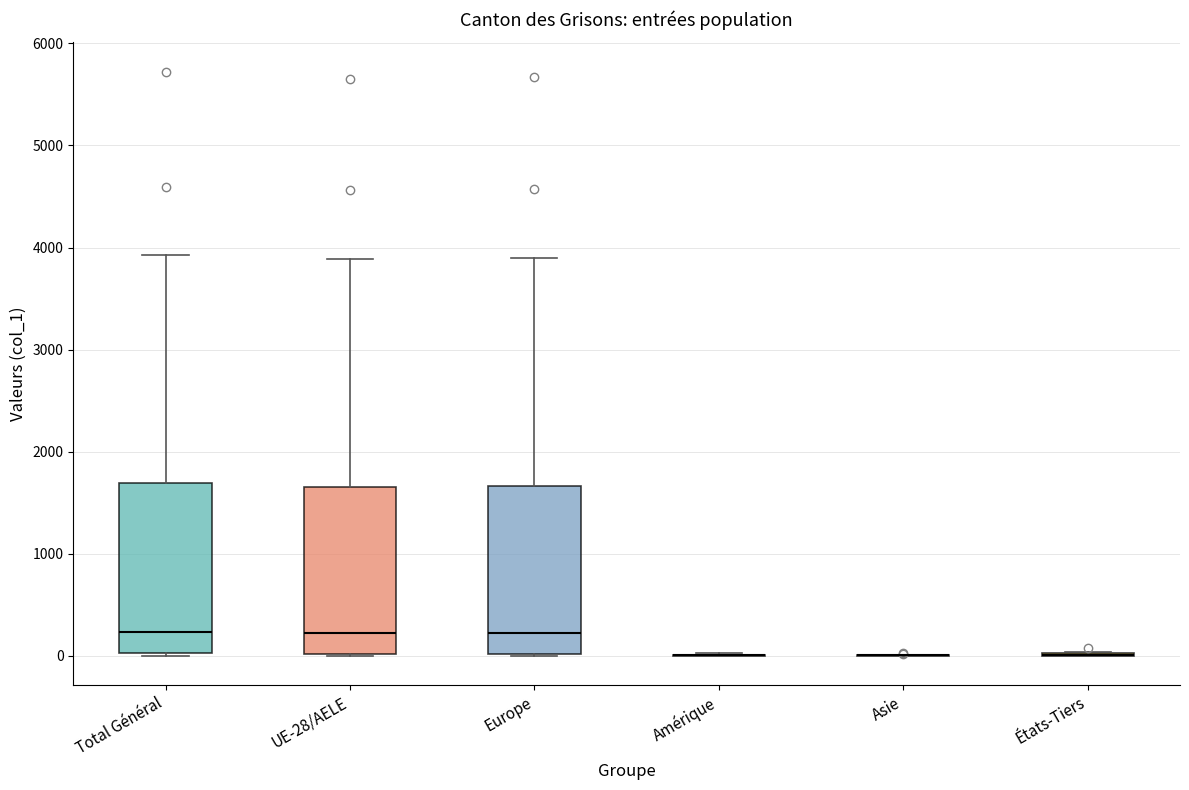

Reading left to right, read every box against the y-axis: the position of its median line, the range the box covers, and the ends of its whiskers. The values are not printed on the chart, so give them approximately, as read against the axis.

Total Général: median 200, box 0 to 1700, whiskers 0 to 3900
UE-28/AELE: median 200, box 0 to 1700, whiskers 0 to 3900
Europe: median 200, box 0 to 1700, whiskers 0 to 3900
Amérique: box collapsed to a line at 0, whiskers 0 to 0
Asie: box collapsed to a line at 0, whiskers 0 to 0
États-Tiers: box collapsed to a line at 0, whiskers 0 to 0